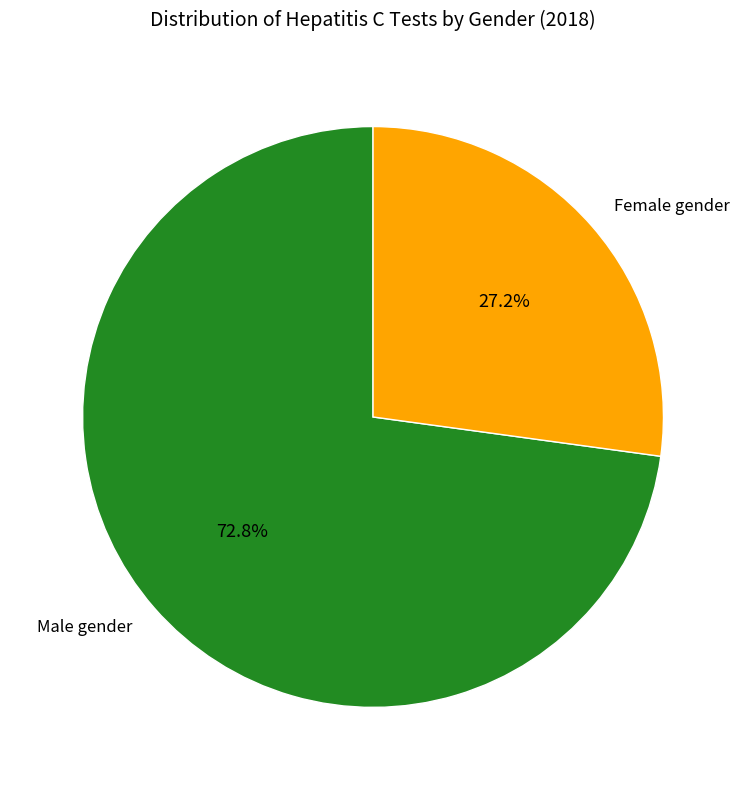

How many slices are in this pie chart?

2